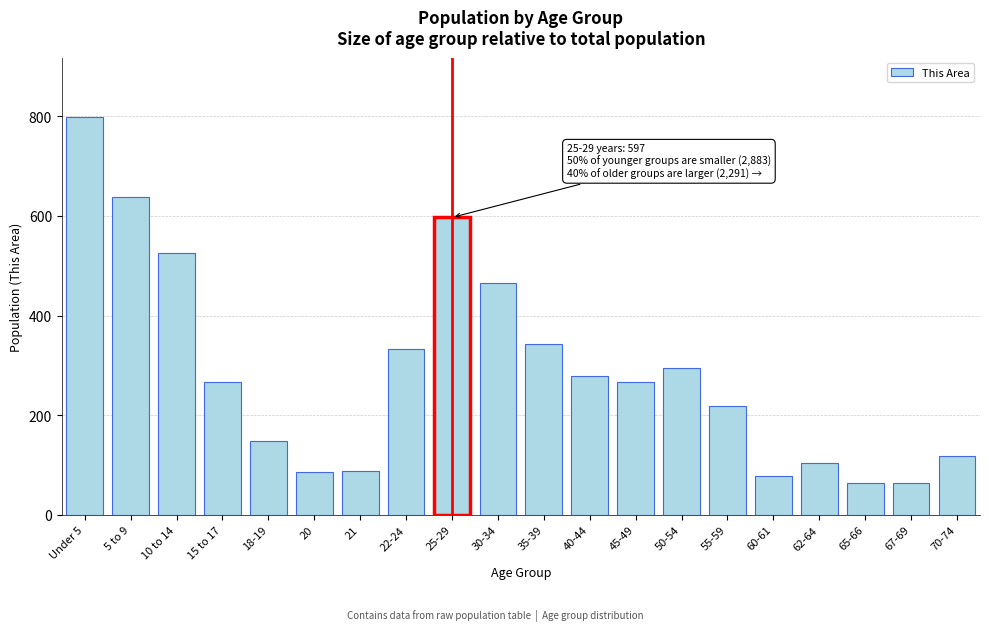

What is the label of the 10th bar from the right?

35-39